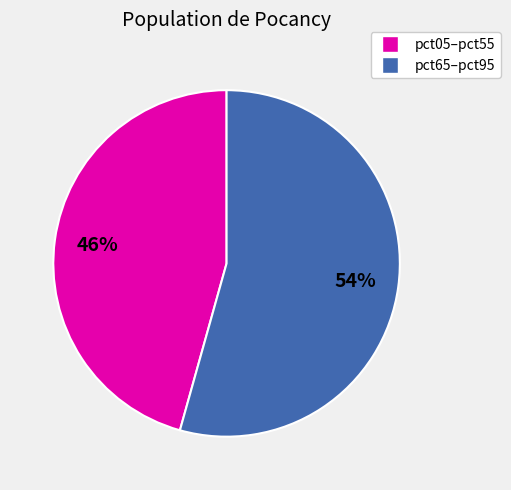

To the nearest percent, what is the average slice percentage?

50%